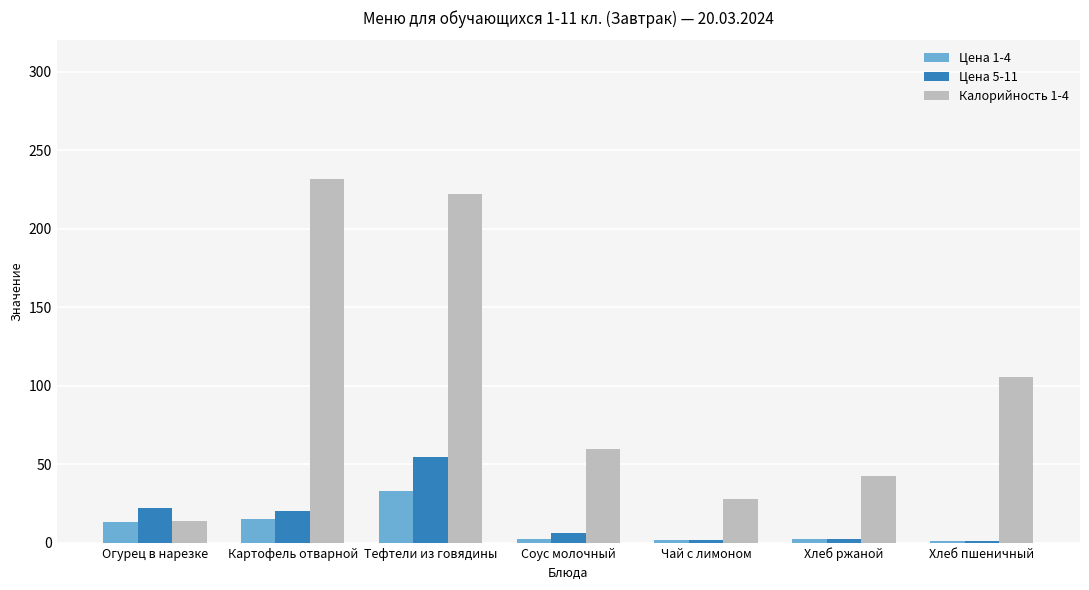

Which series has the largest total across all categories?

Калорийность 1-4